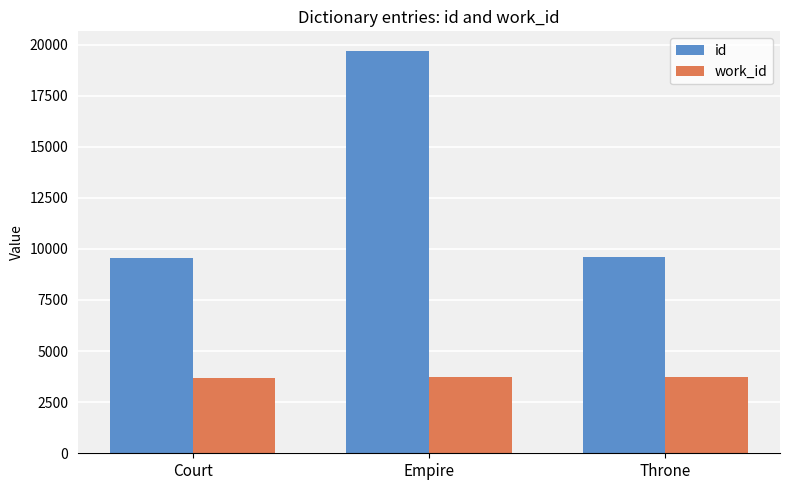

The value of work_id at Court is 3691. True or false?

True